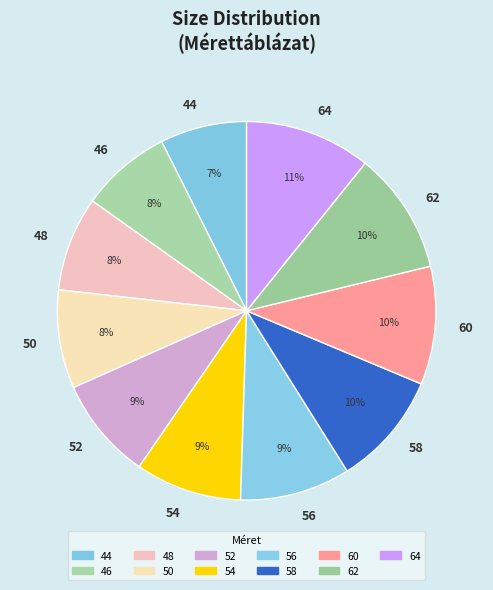

Is 62 the majority of the pie?

No